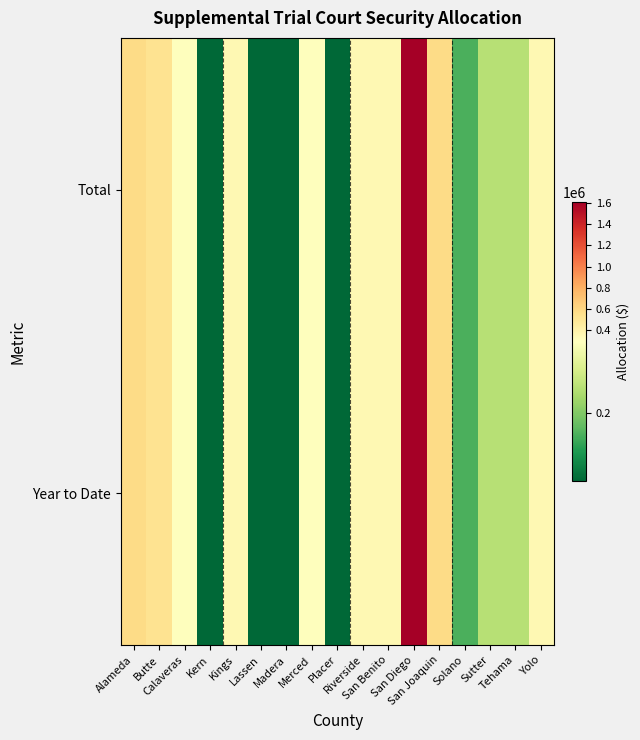

Reading left to right, extract all data points from this chart.

Total: Alameda=576420	Butte=518778	Calaveras=288210	Kern=115284	Kings=345852	Lassen=115284	Madera=115284	Merced=288210	Placer=115284	Riverside=345852	San Benito=345852	San Diego=1613976	San Joaquin=576420	Solano=172926	Sutter=230568	Tehama=230568	Yolo=345852
Year to Date: Alameda=576420	Butte=518778	Calaveras=288210	Kern=115284	Kings=345852	Lassen=115284	Madera=115284	Merced=288210	Placer=115284	Riverside=345852	San Benito=345852	San Diego=1613976	San Joaquin=576420	Solano=172926	Sutter=230568	Tehama=230568	Yolo=345852